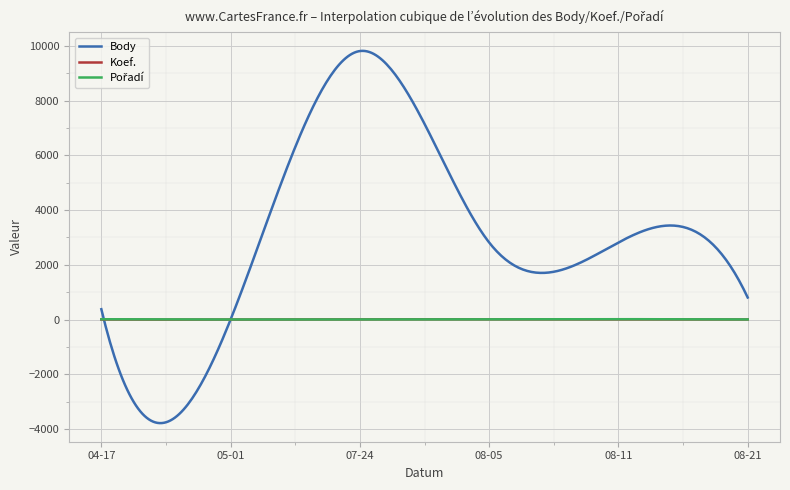

Which series has the largest range (max minus min)?

Body